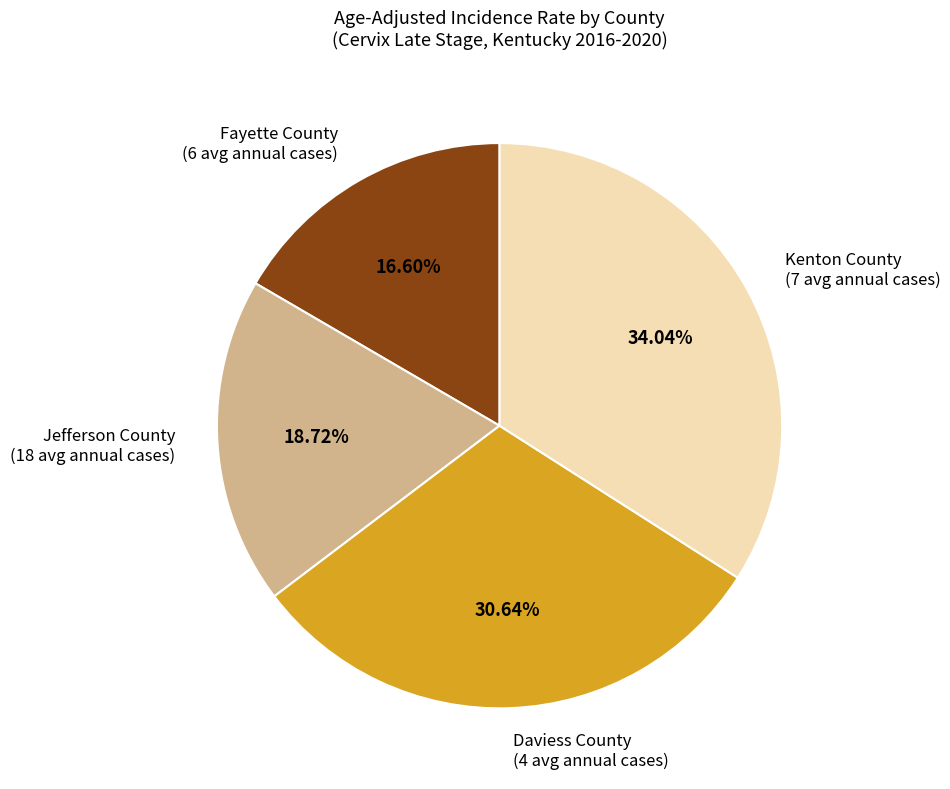

Does Jefferson County account for over 50% of the chart?

No